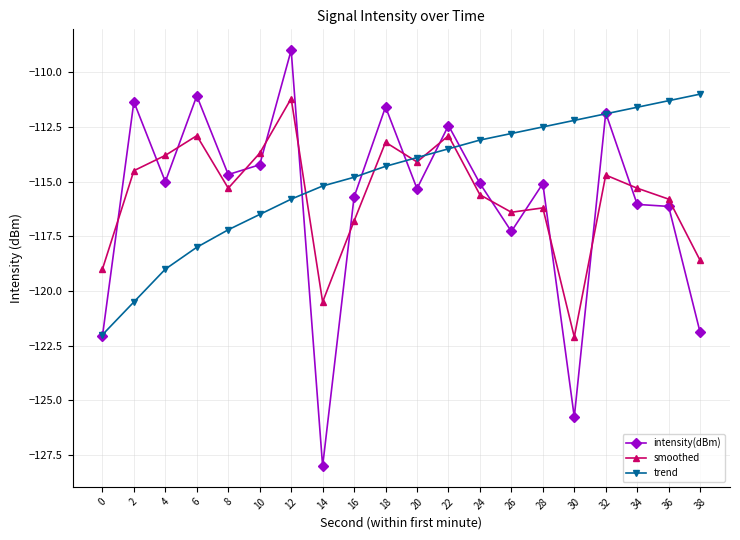

What are all the series names shown in the legend?

intensity(dBm), smoothed, trend